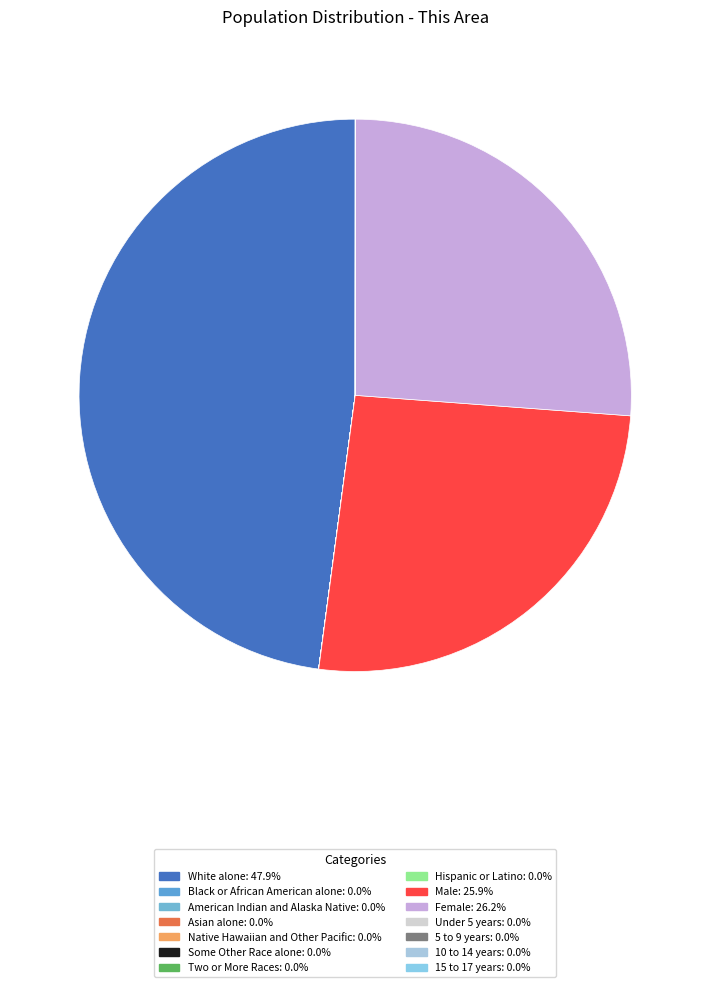

Is White alone the majority of the pie?

No